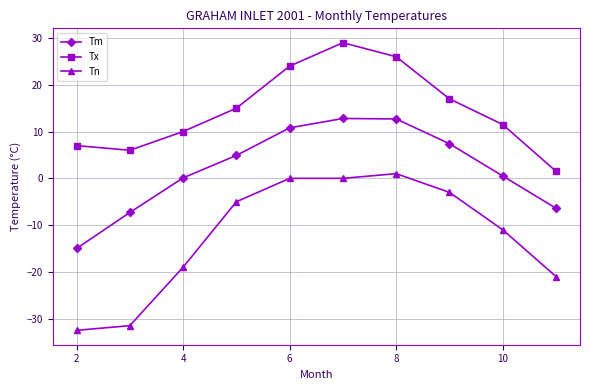

Which series has the largest total across all categories?

Tx